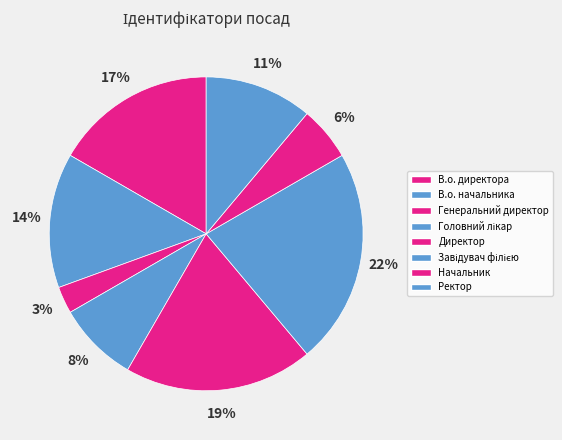

Do Ректор and Директор together represent more than half of the pie?

No